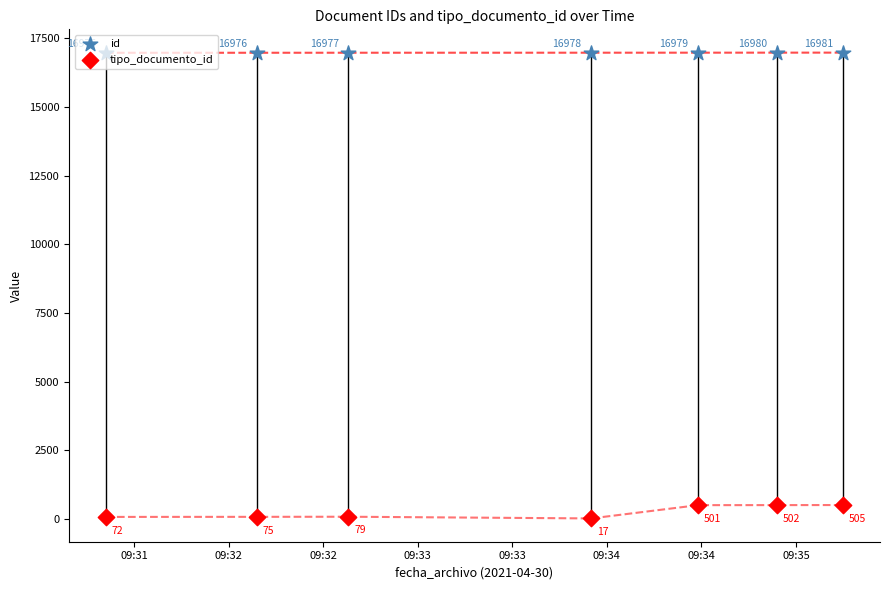

At how many categories does at least one series exceed 10792?

7